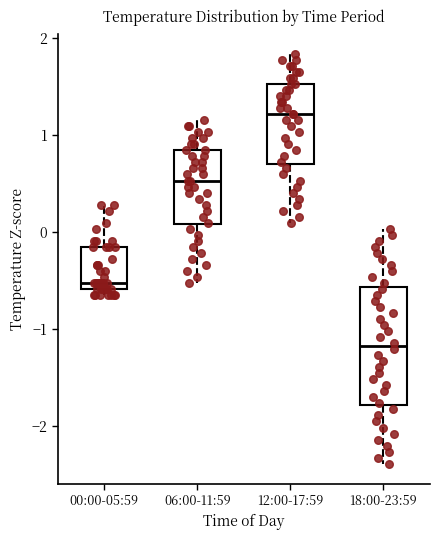

Reading left to right, read every box against the y-axis: the position of its median line, the range the box covers, and the ends of its whiskers. The values are not printed on the chart, so give them approximately, as read against the axis.

00:00-05:59: median -0.5, box -0.6 to -0.2, whiskers -0.6 (just below the box's lower edge) to 0.3
06:00-11:59: median 0.5, box 0.1 to 0.8, whiskers -0.5 to 1.2
12:00-17:59: median 1.2, box 0.7 to 1.5, whiskers 0.1 to 1.8
18:00-23:59: median -1.2, box -1.8 to -0.6, whiskers -2.4 to 0.0